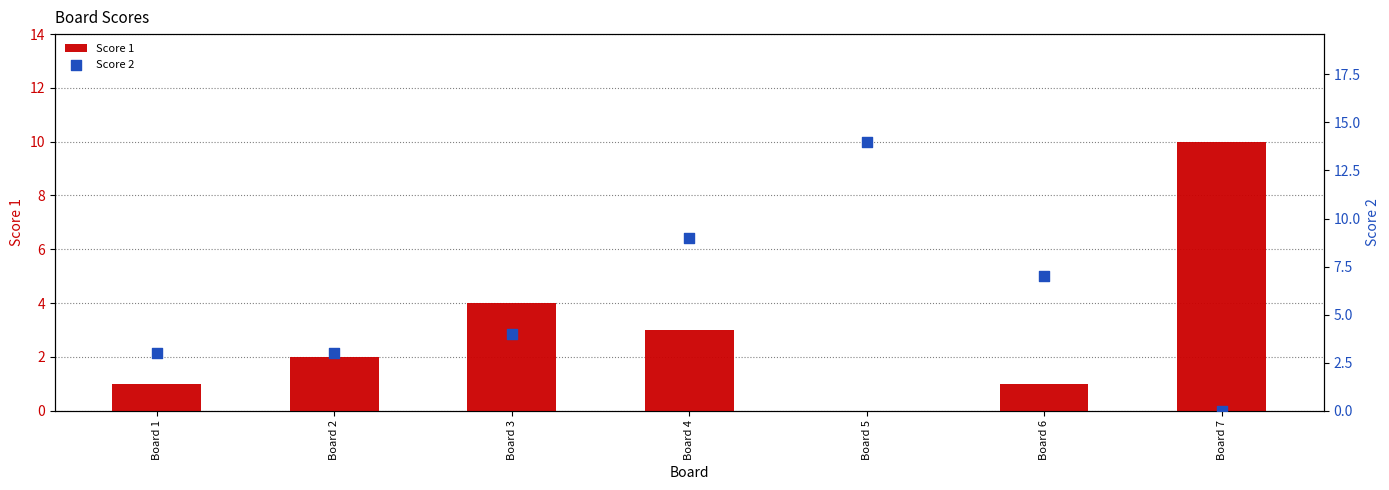

At how many categories does at least one series exceed 4?

4